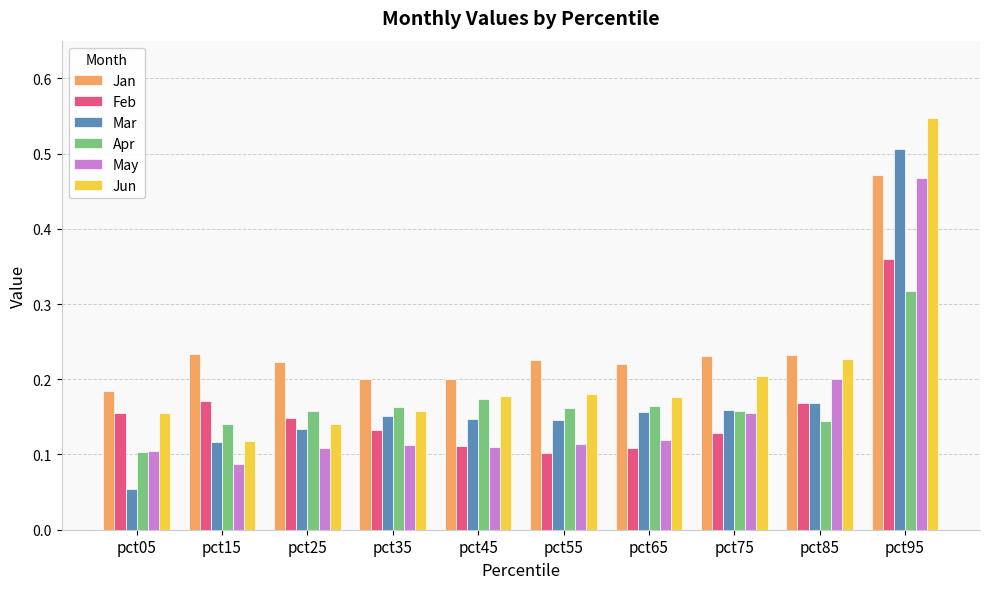

What is the sum of all Feb values?

1.6